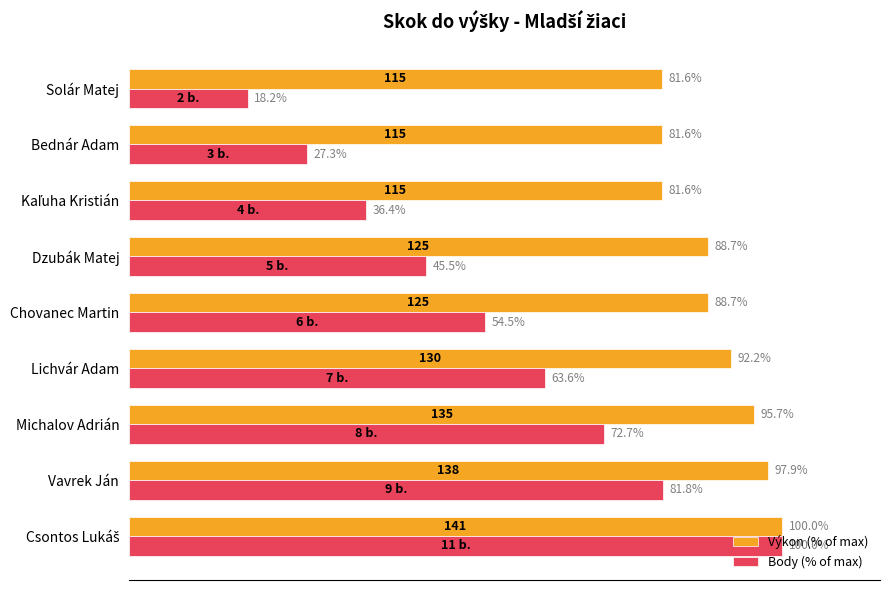

Rank the series at Vavrek Ján from lowest to highest value.

Body (% of max), Výkon (% of max)